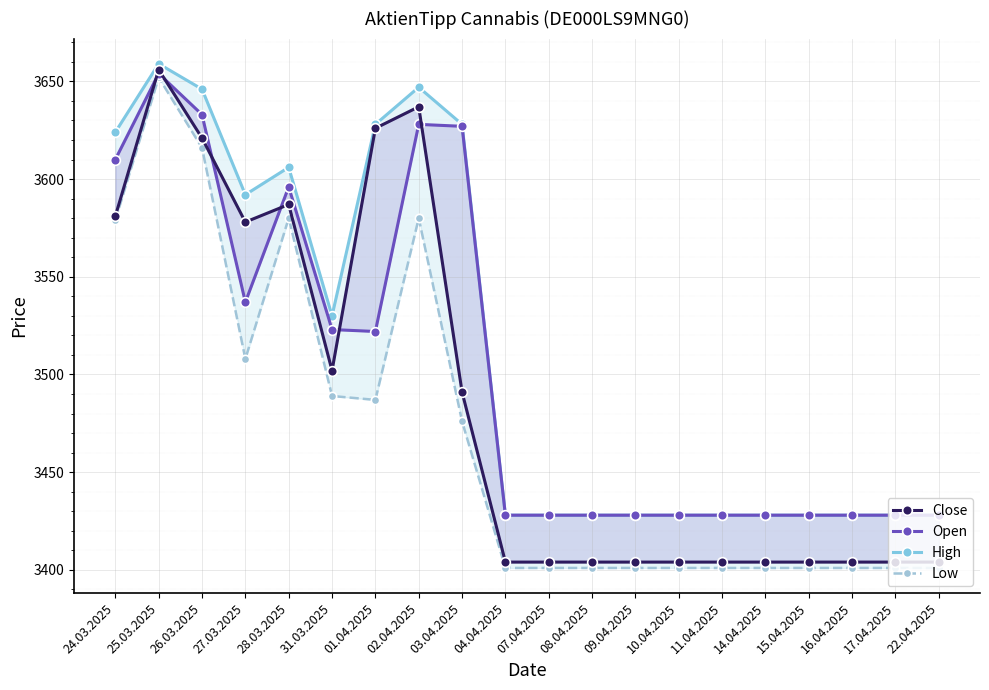

Is it true that Open equals 3610 at 24.03.2025?

True